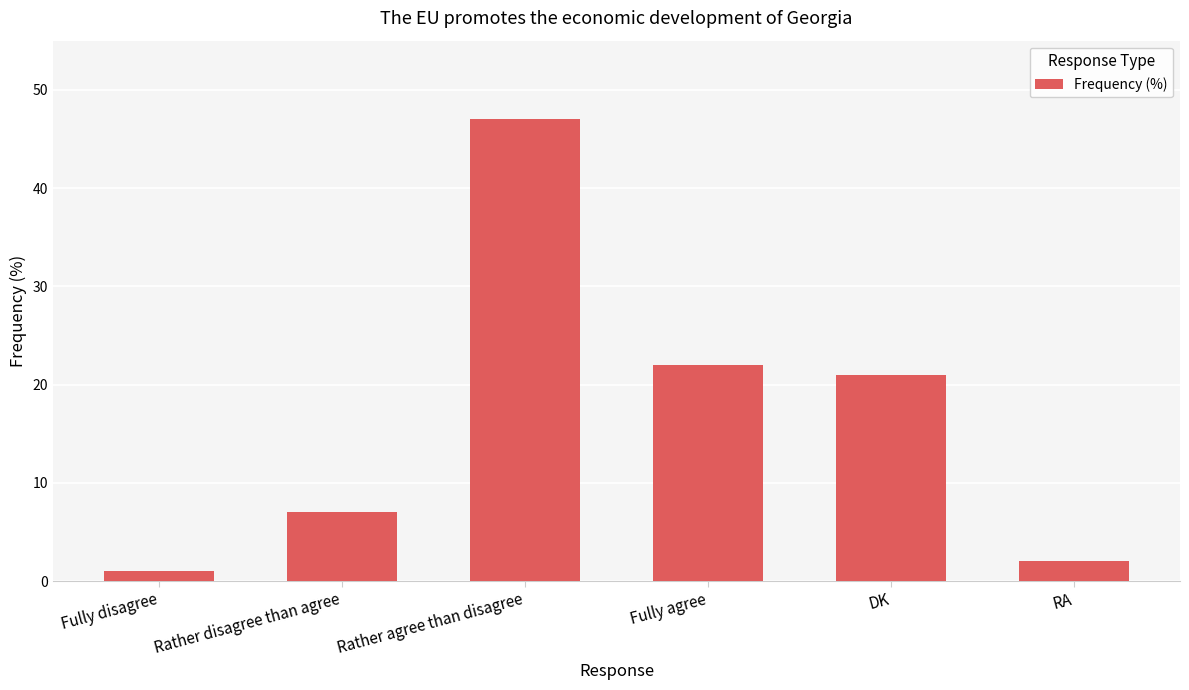

Reading left to right, list all the values displayed in this chart.

Fully disagree=1	Rather disagree than agree=7	Rather agree than disagree=47	Fully agree=22	DK=21	RA=2